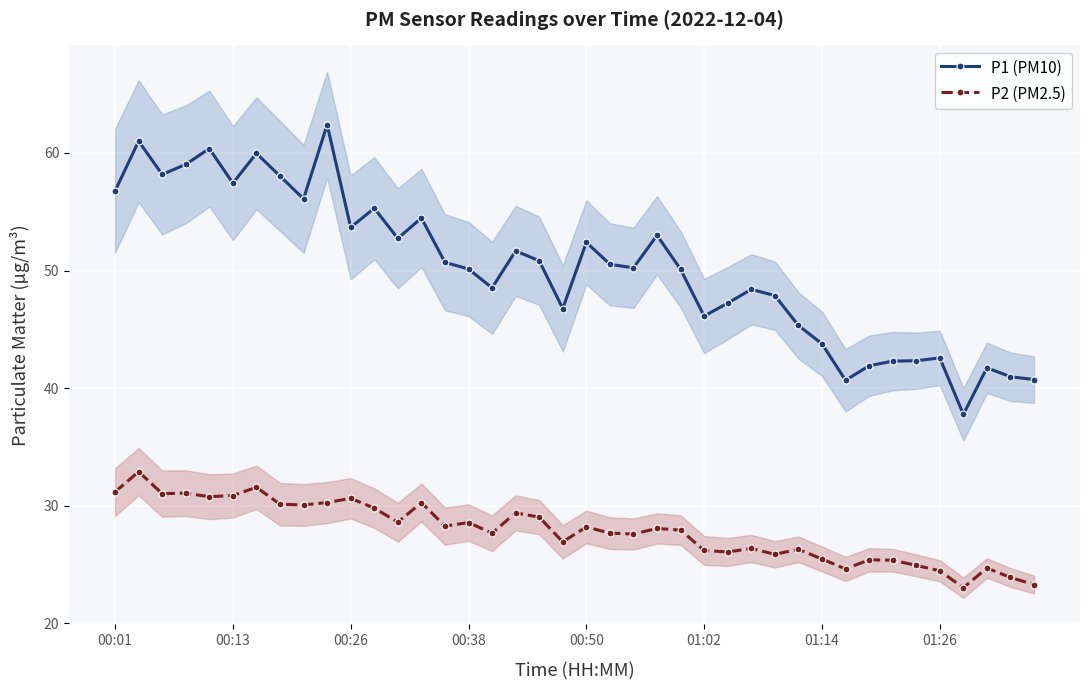

What is the value of the P1 (PM10) point at the 26th from the left?

46.1